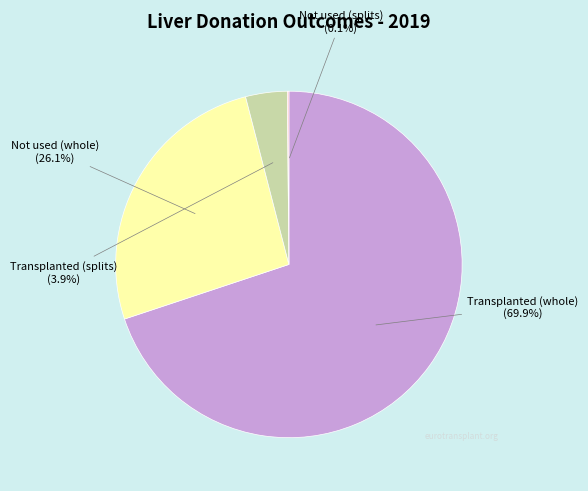

Is there a majority slice in this chart?

Yes